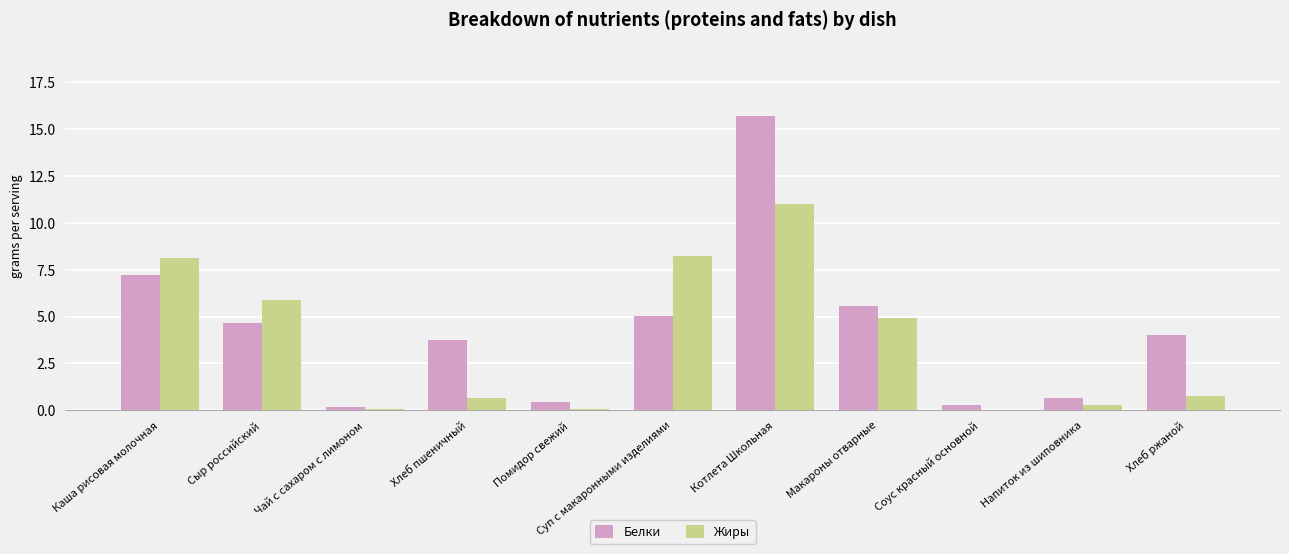

At which label does Жиры reach its peak?

Котлета Школьная